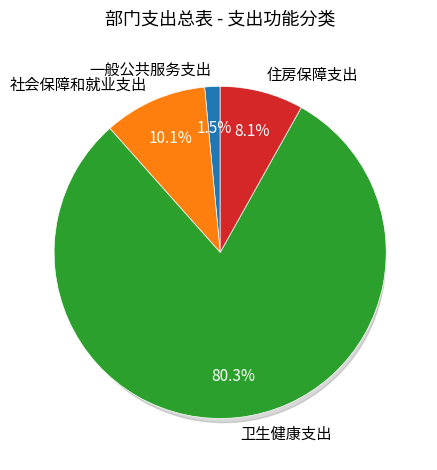

Approximately how many times larger is the value at 社会保障和就业支出 compared to 住房保障支出?

1.2